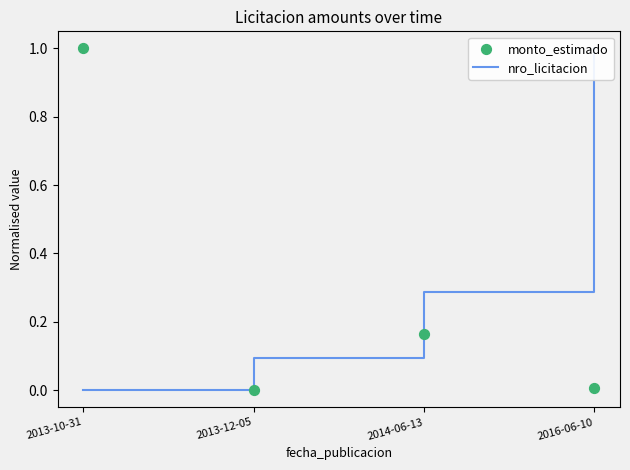

Is the value of nro_licitacion at 2014-06-13 greater than the value of monto_estimado at 2013-10-31?

No